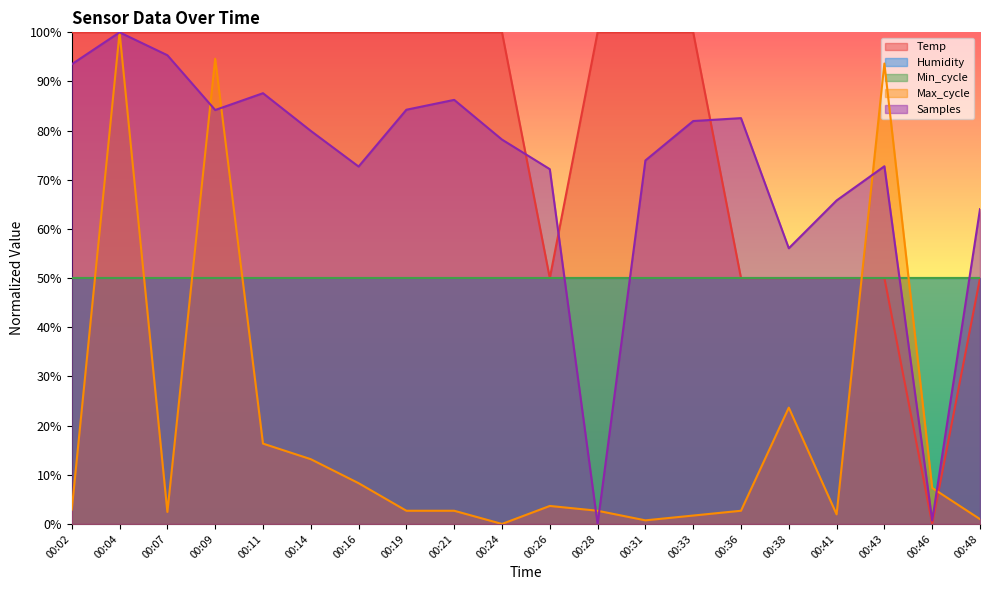

Between 00:38 and 00:46, which series saw the biggest shift?

Samples